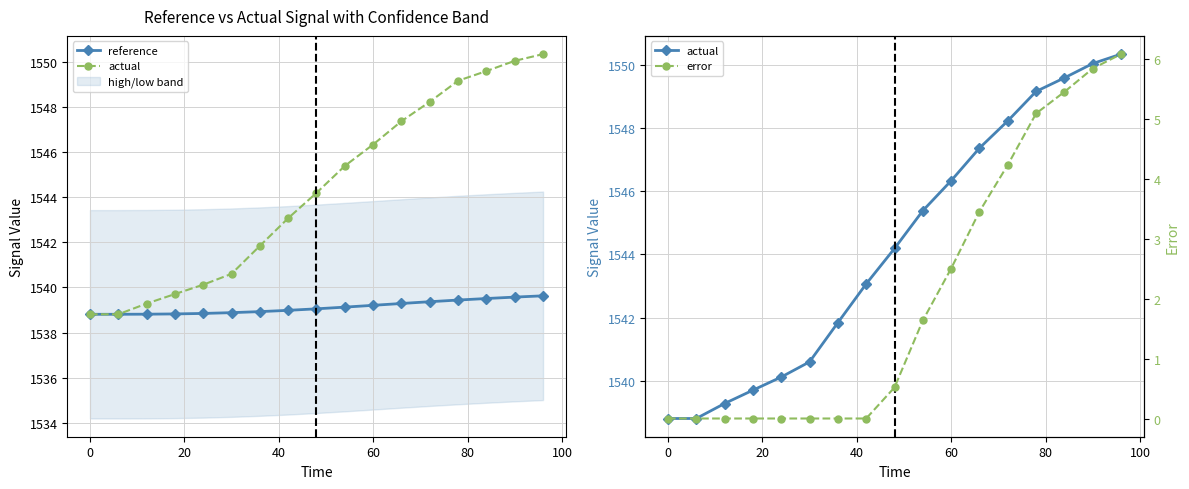

What is the average value of the actual series?

1544.3